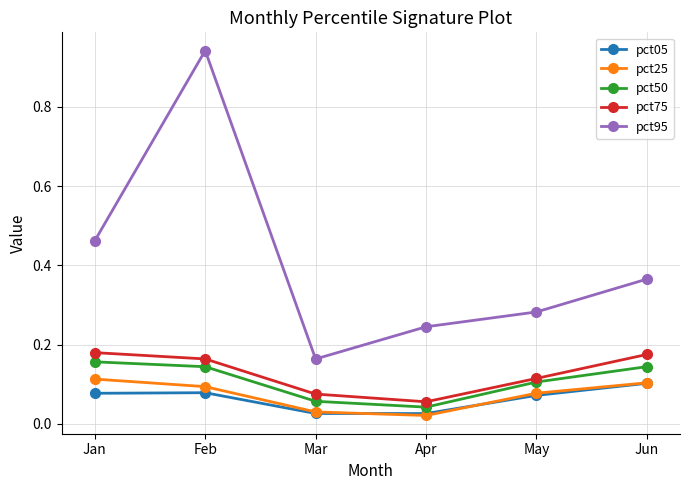

Which series changed the most between Feb and May?

pct95